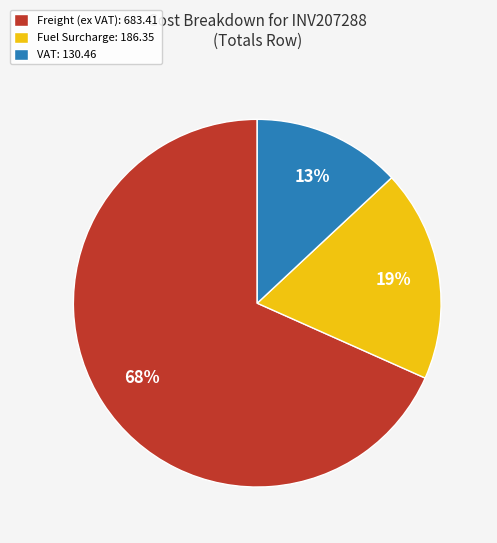

To the nearest percent, what is the difference between the VAT: 130.46 and Fuel Surcharge: 186.35 slice percentages?

6%